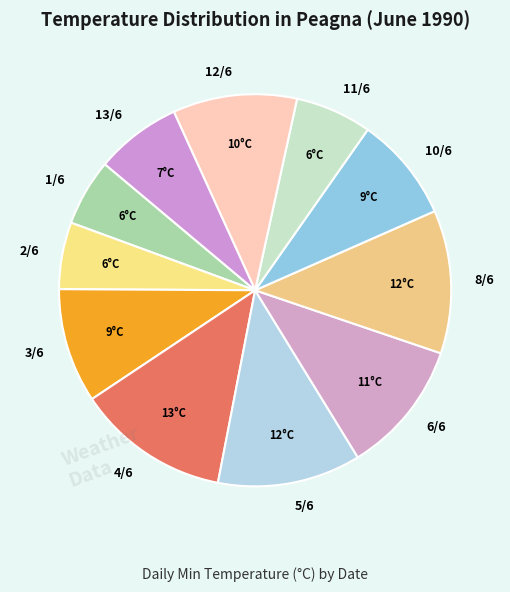

What is the ratio of the value at 6/6 to the value at 8/6?

0.9